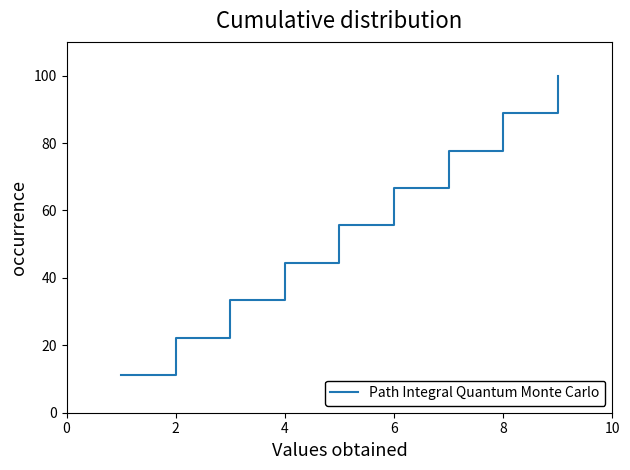

What is the greatest value displayed?

100.0